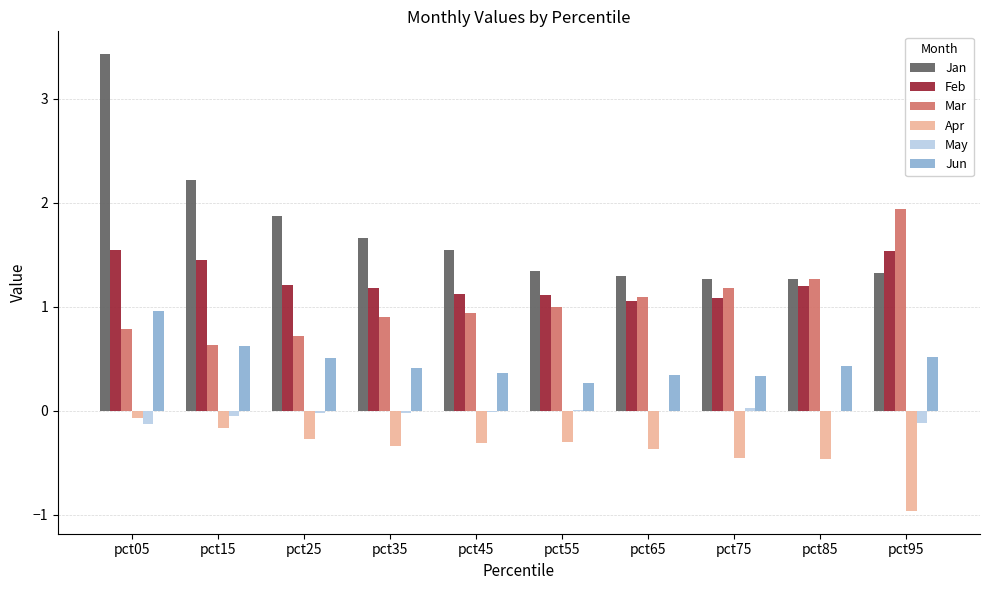

What is the spread (max minus min) of values at pct25?

2.1